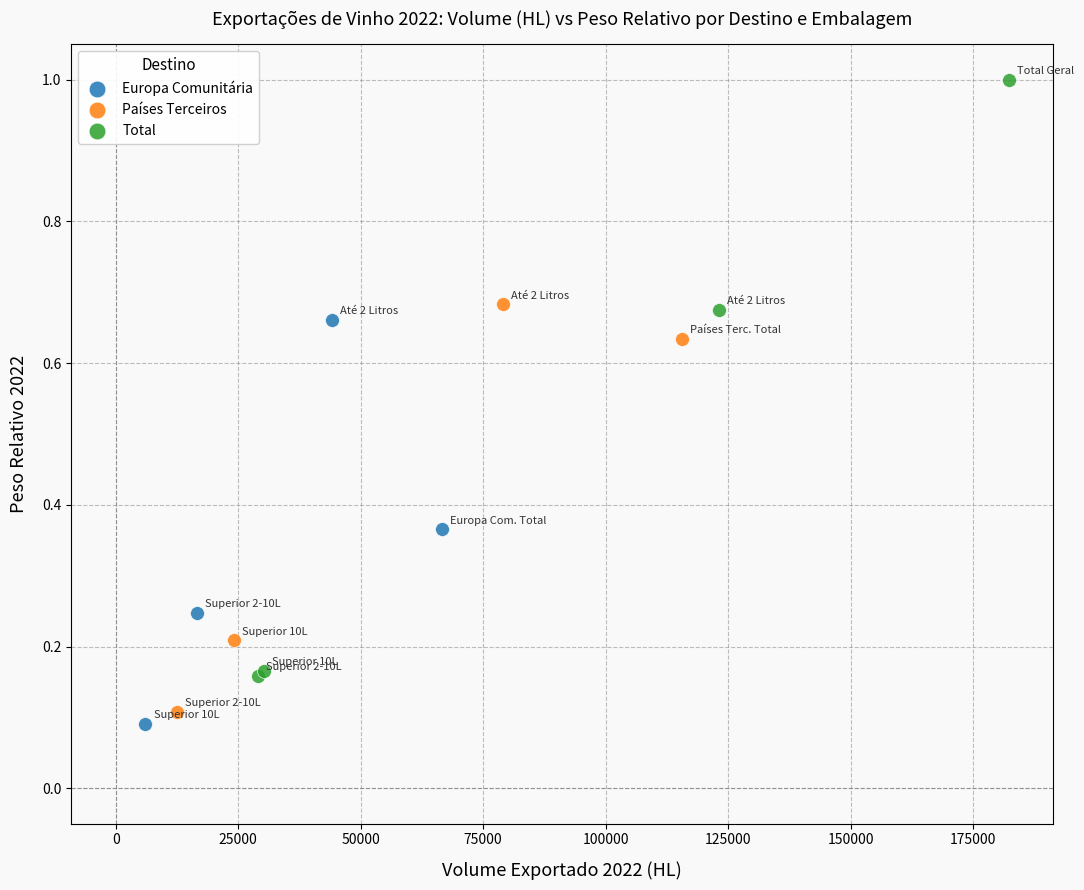

Which series reaches the minimum Y coordinate?

Europa Comunitária